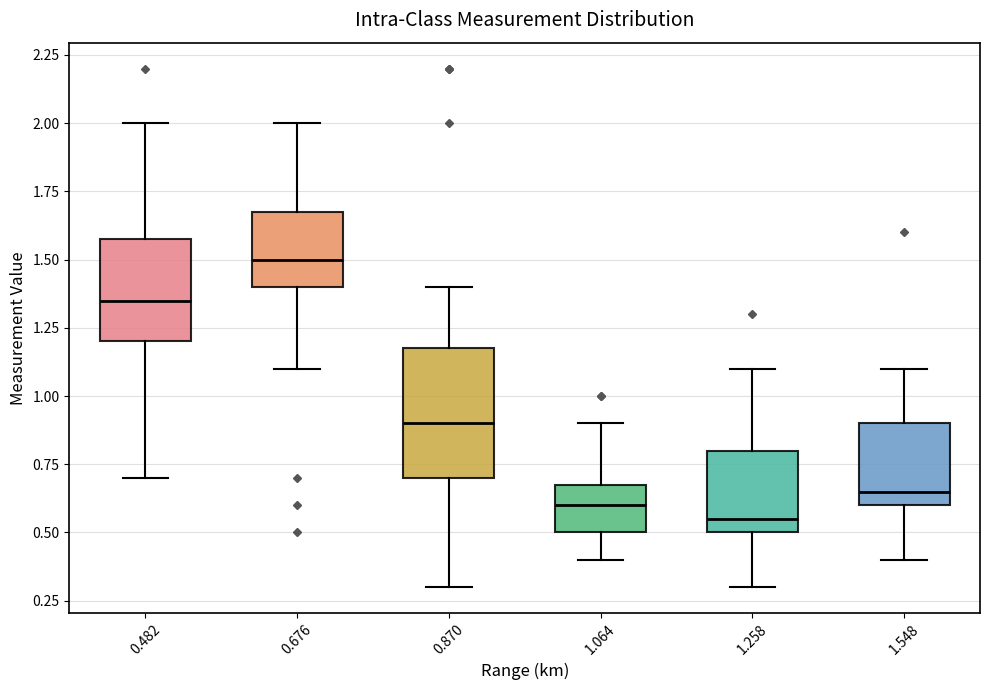

Reading left to right, transcribe this box plot: for each box, give where its median line is, the range the box spans, and where its two whiskers end, as read against the y-axis. The values are not printed on the chart, so give them approximately, as read against the axis.

0.482: median 1.35, box 1.20 to 1.60, whiskers 0.70 to 2.00
0.676: median 1.50, box 1.40 to 1.70, whiskers 1.10 to 2.00
0.870: median 0.90, box 0.70 to 1.20, whiskers 0.30 to 1.40
1.064: median 0.60, box 0.50 to 0.70, whiskers 0.40 to 0.90
1.258: median 0.55, box 0.50 to 0.80, whiskers 0.30 to 1.10
1.548: median 0.65, box 0.60 to 0.90, whiskers 0.40 to 1.10